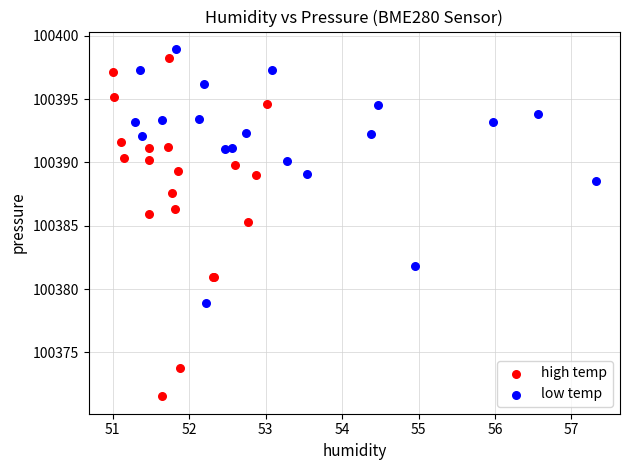

Which series reaches the minimum Y coordinate?

high temp